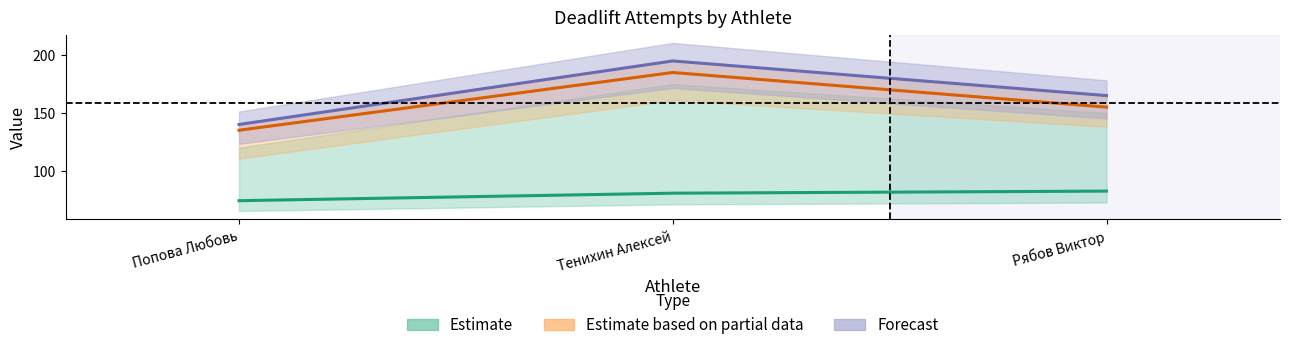

Rank the categories by Estimate based on partial data value from lowest to highest.

Попова Любовь, Рябов Виктор, Тенихин Алексей